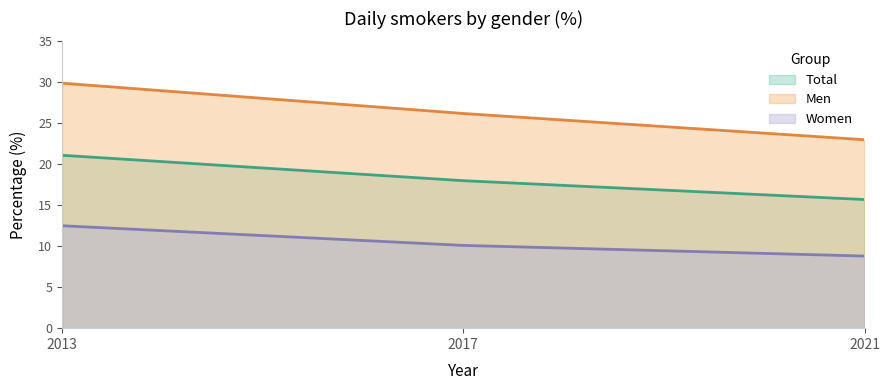

At how many categories does at least one series exceed 15?

3